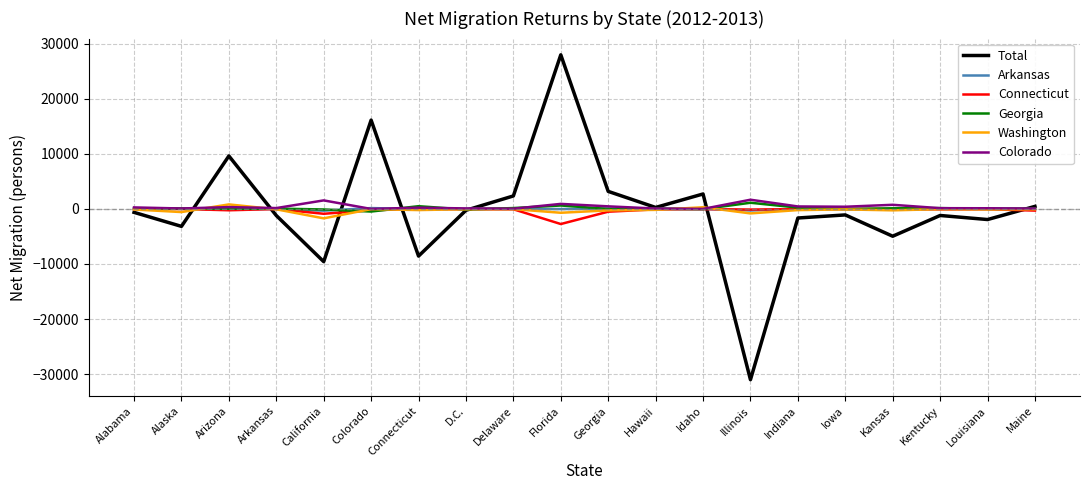

At which category is the sum across all series the highest?

Florida